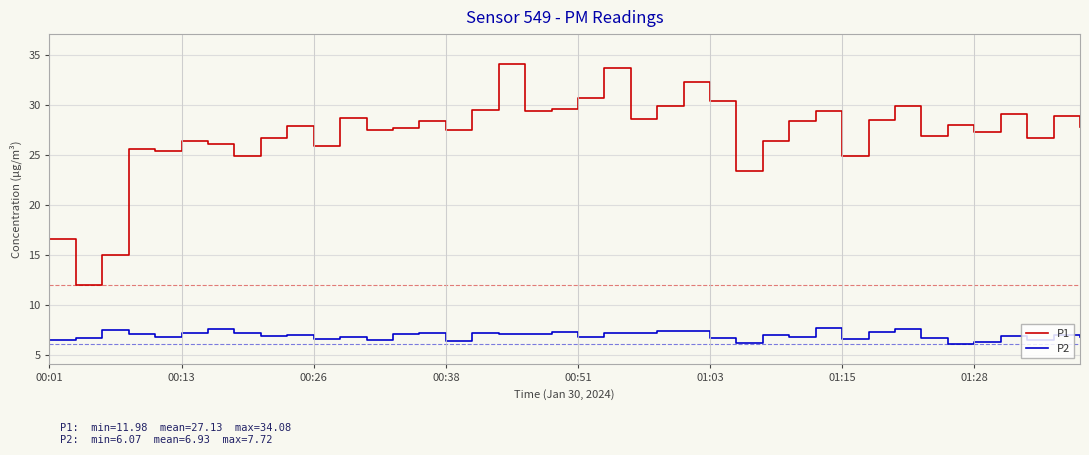

What is the sum of all P1 values?

1085.2